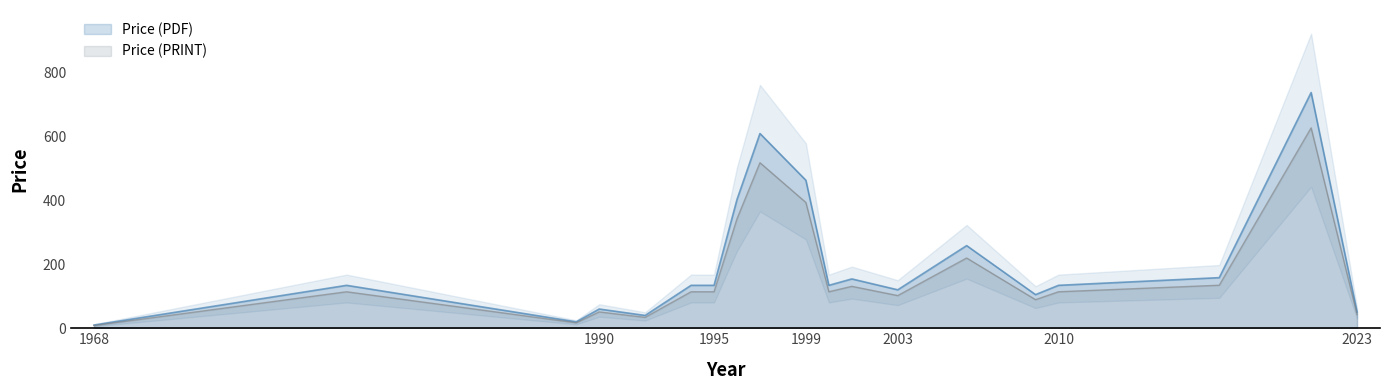

What are all the series names shown in the legend?

Price (PDF), Price (PRINT)